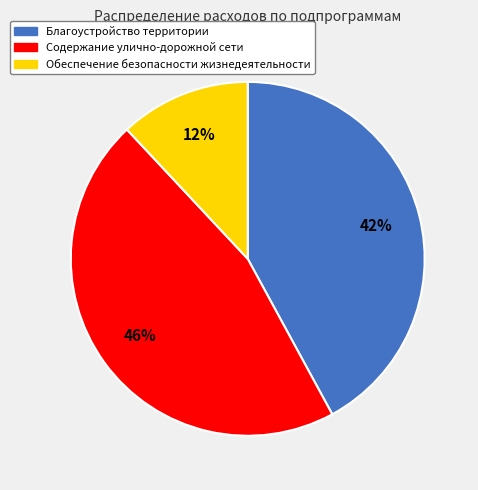

Is there any slice that represents more than half of the pie?

No